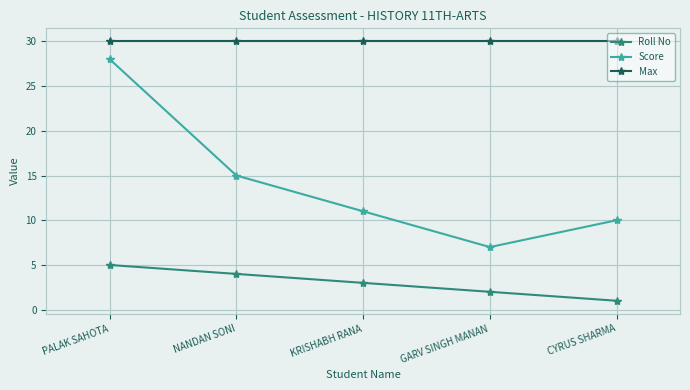

Is the value of Roll No at KRISHABH RANA greater than the value of Score at GARV SINGH MANAN?

No